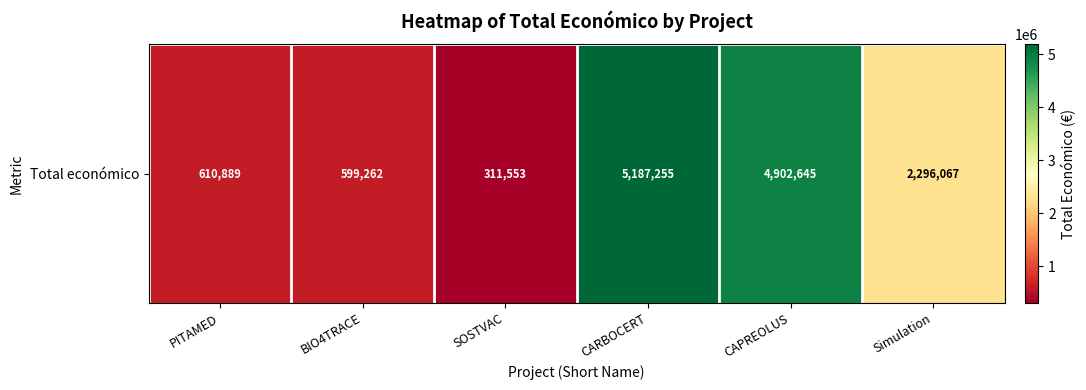

What value does the data have at SOSTVAC?

311553